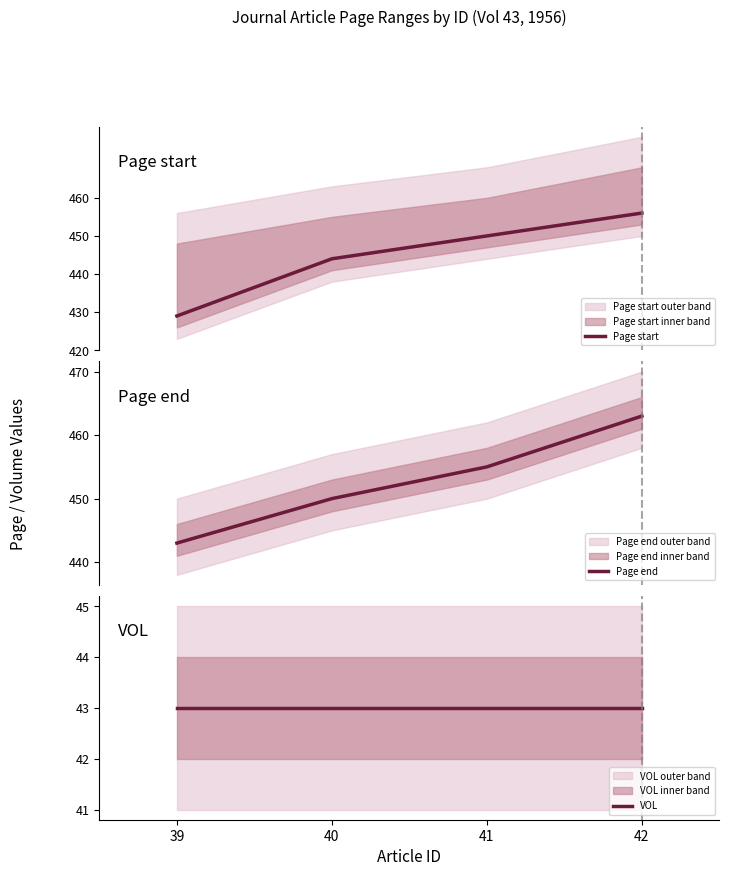

What is the spread (max minus min) of values at 40?

407